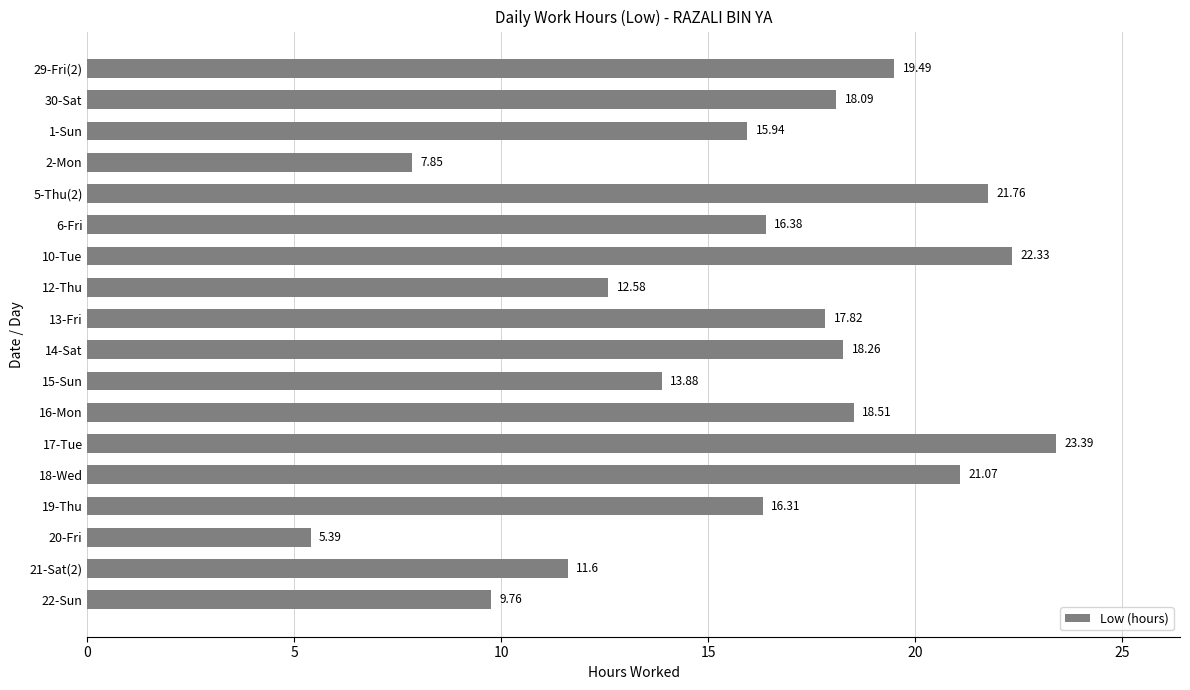

What is the ratio of the value at 13-Fri to the value at 19-Thu?

1.1